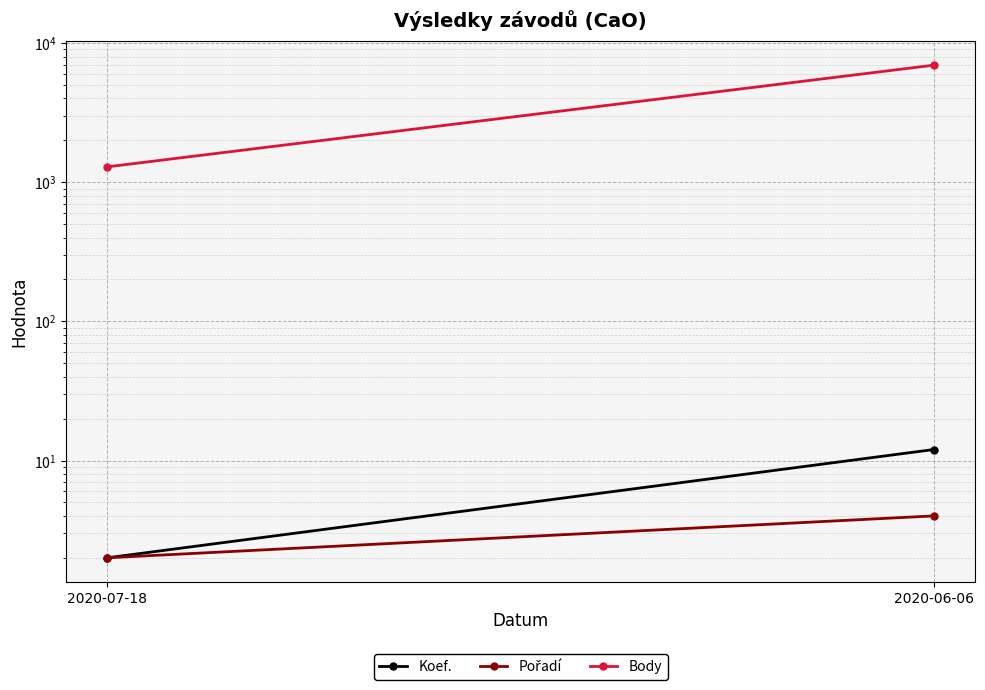

Which series has the largest total across all categories?

Body